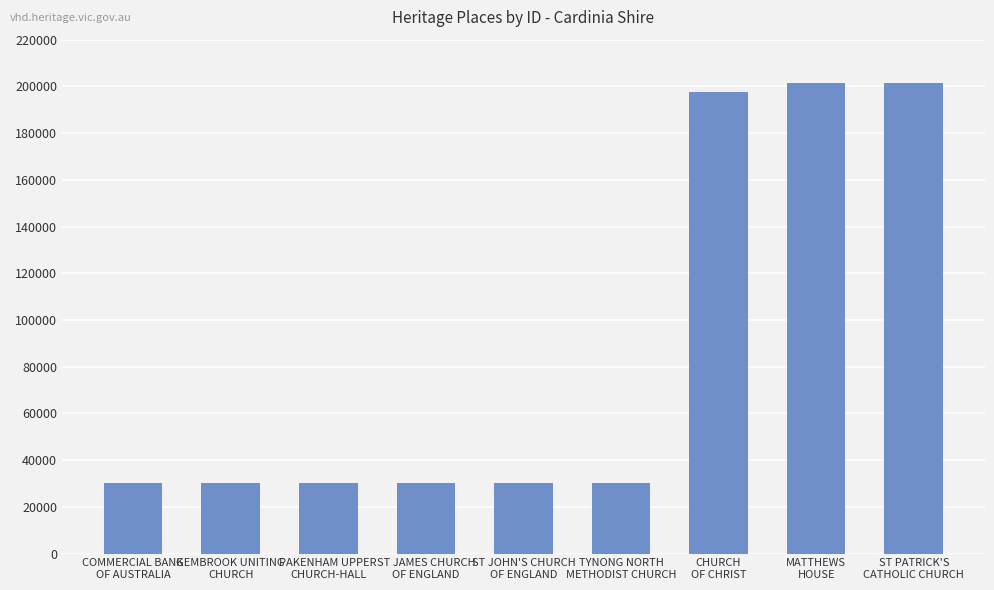

What is the smallest value displayed?

29996